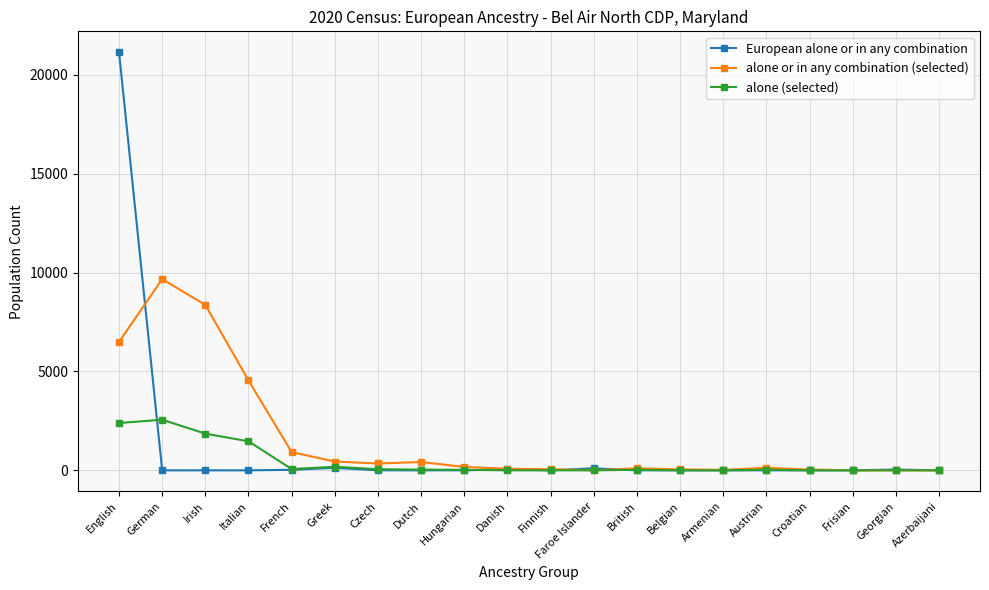

Where do alone or in any combination (selected) and European alone or in any combination first cross each other?

English and German